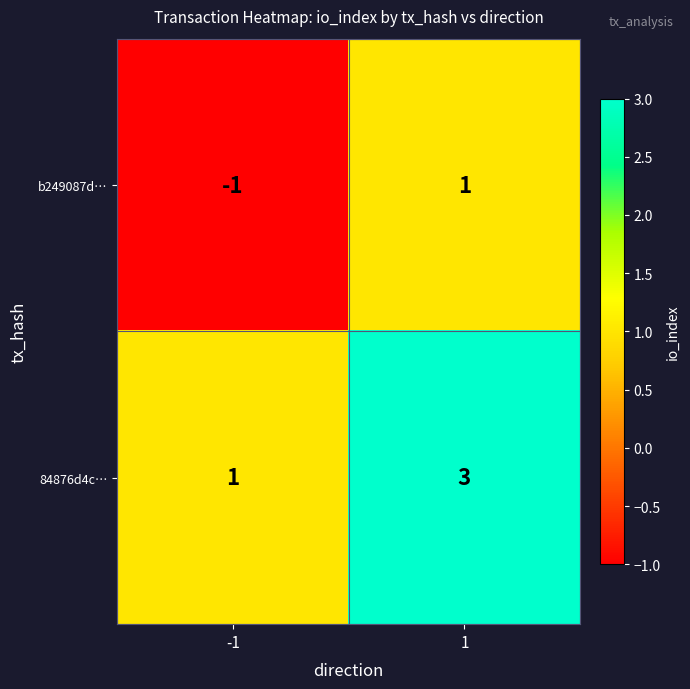

What is the maximum value shown in the chart?

3